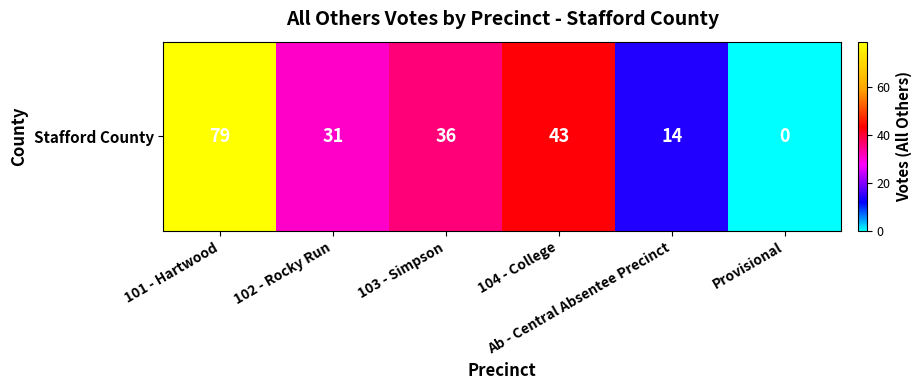

What is the greatest value displayed?

79